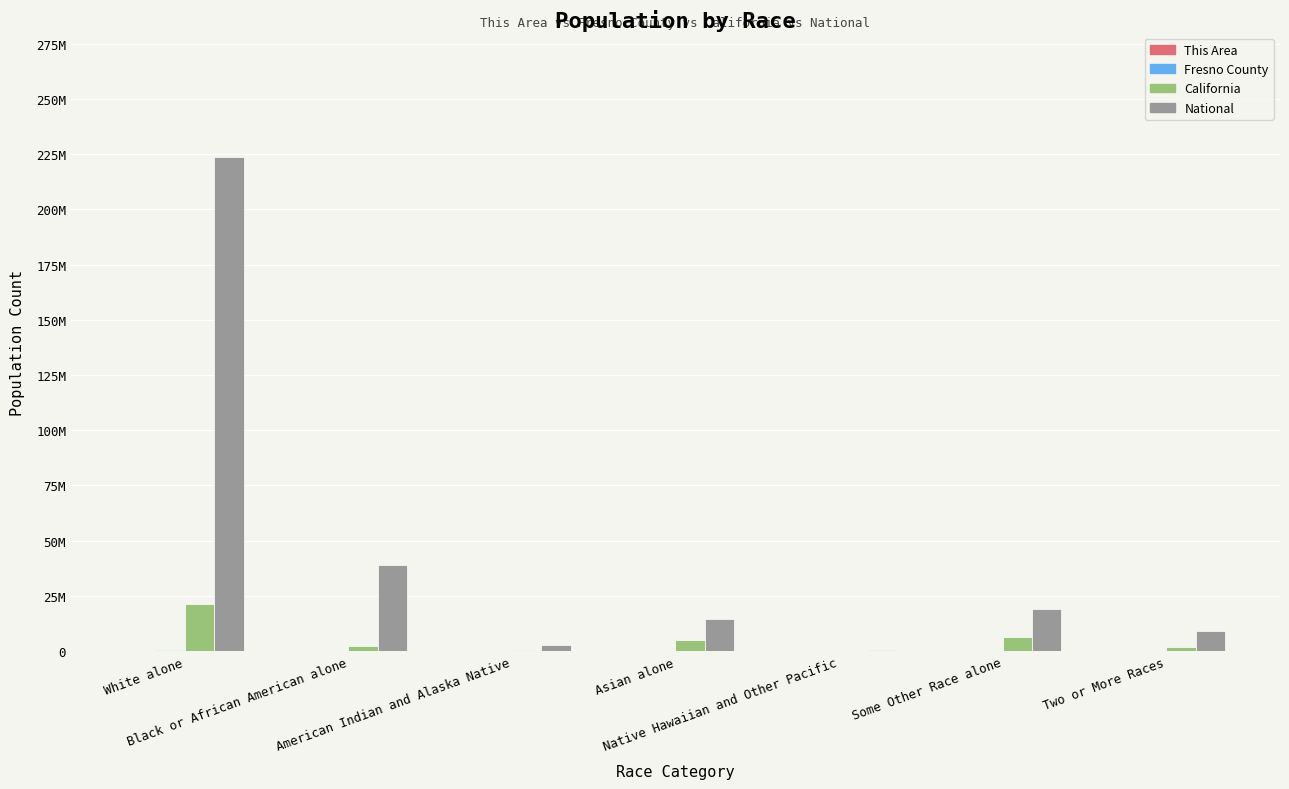

Count the number of categories in the chart.

7